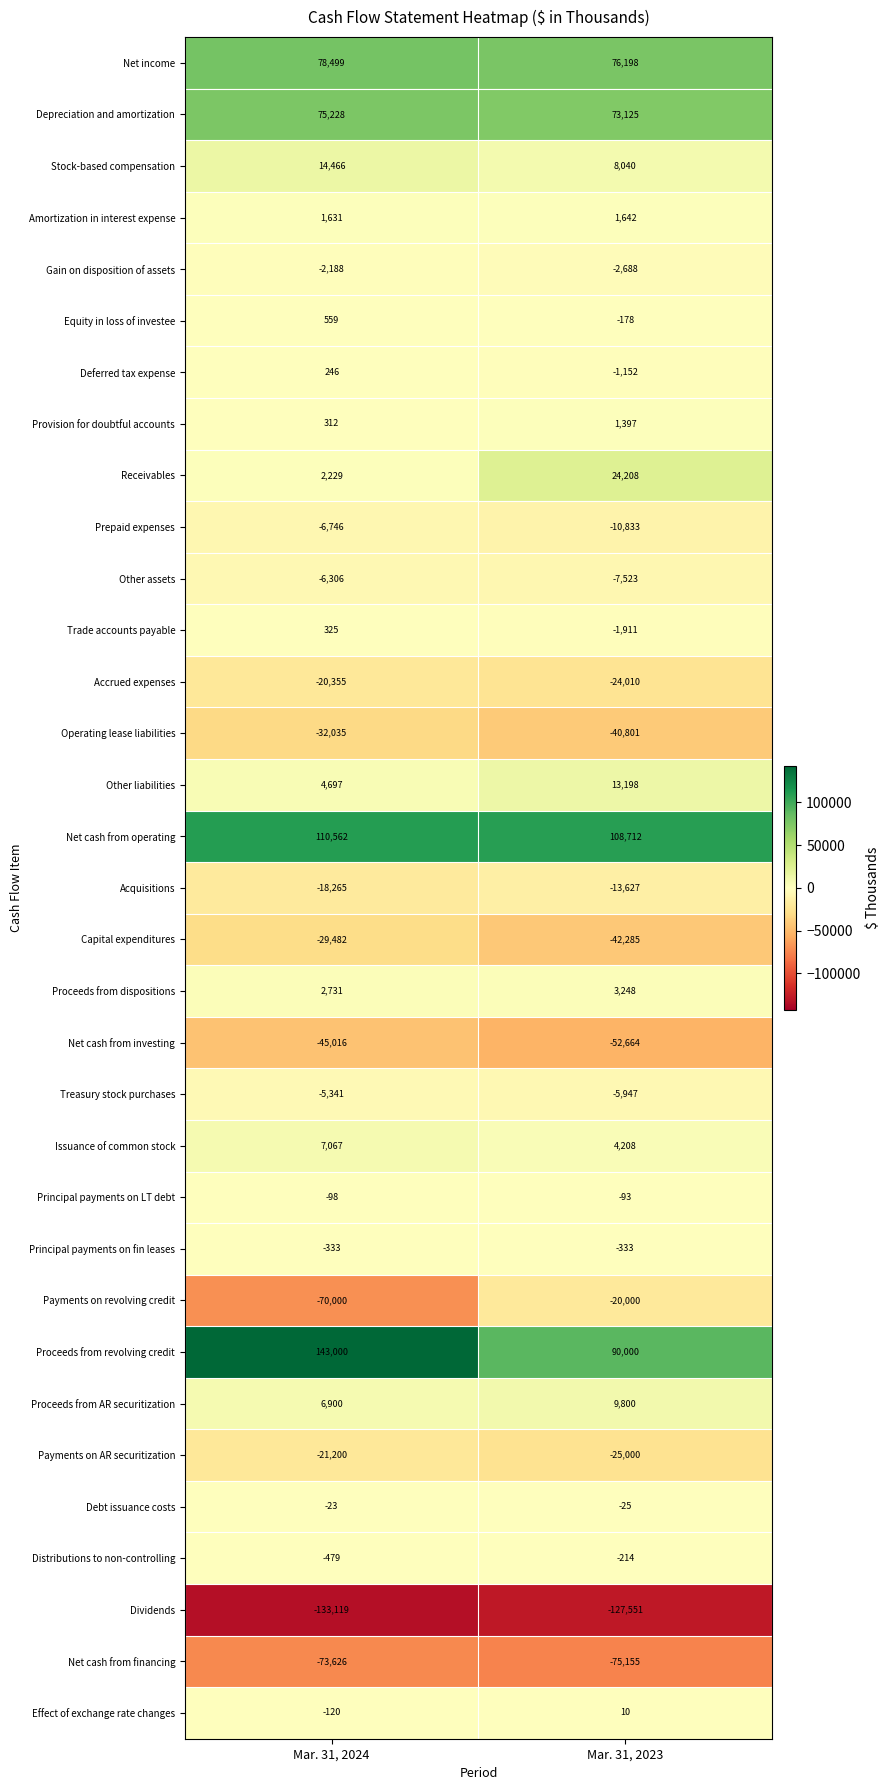

Is the value of Receivables at Mar. 31, 2023 greater than the value of Net cash from financing at Mar. 31, 2024?

Yes